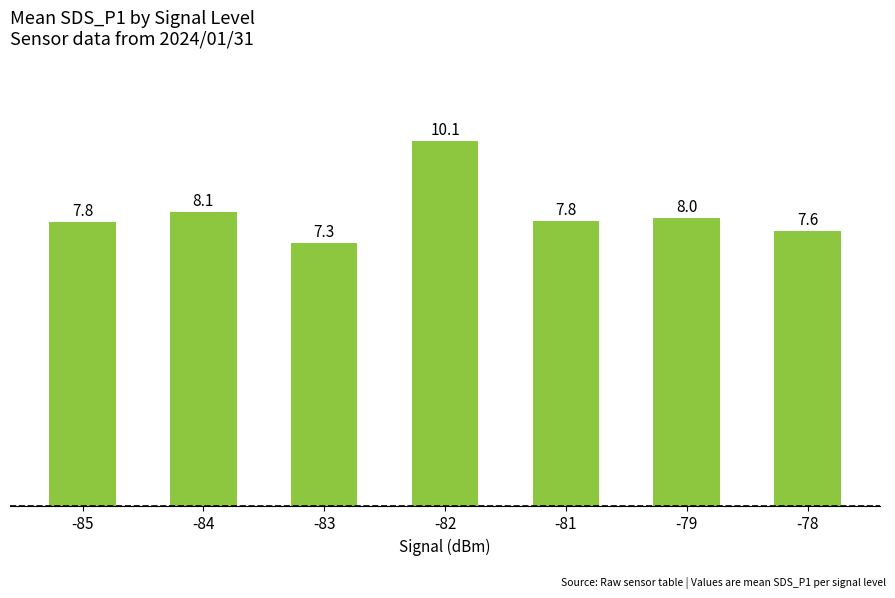

Approximately how many times larger is the value at -84 compared to -83?

1.1